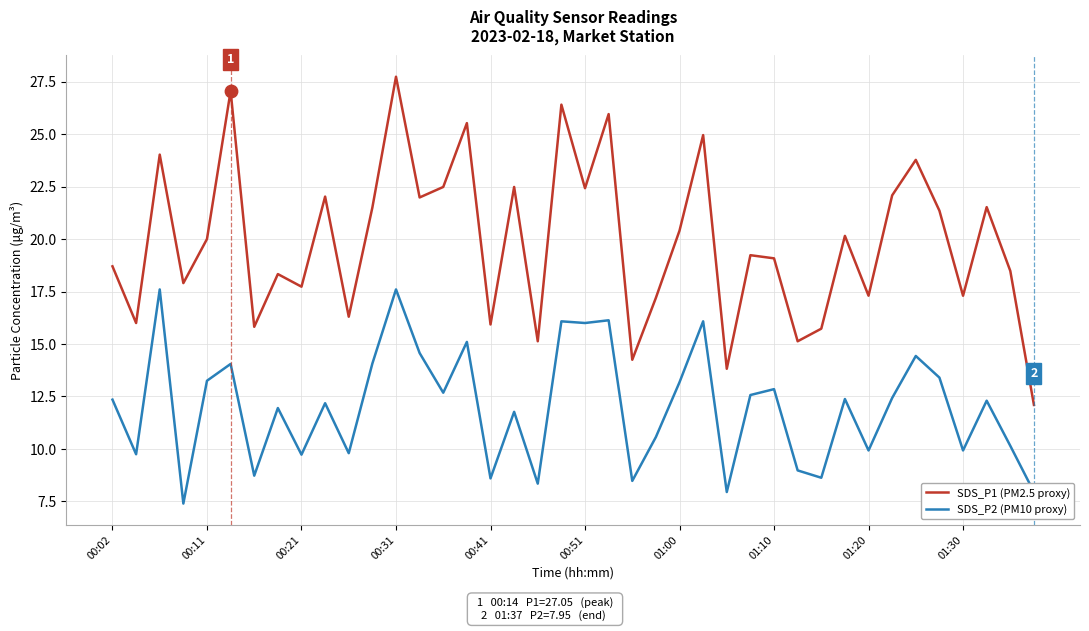

Which series has the largest range (max minus min)?

SDS_P1 (PM2.5 proxy)